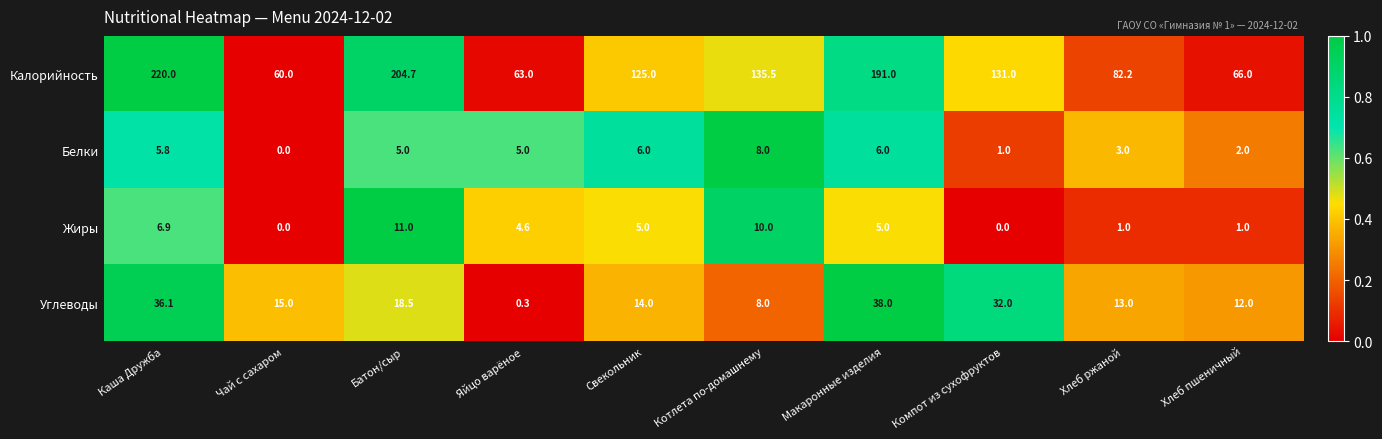

Which series has the largest range (max minus min)?

Калорийность